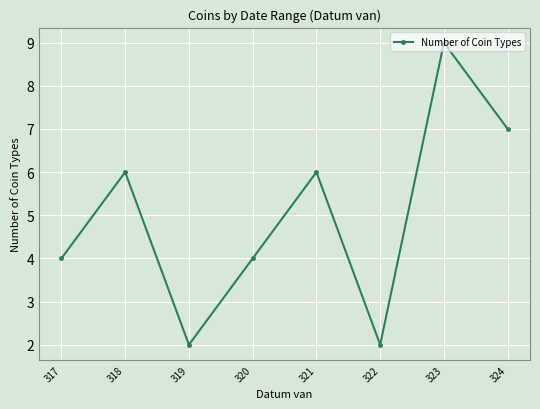

Which has a higher value, 317 or 322?

317